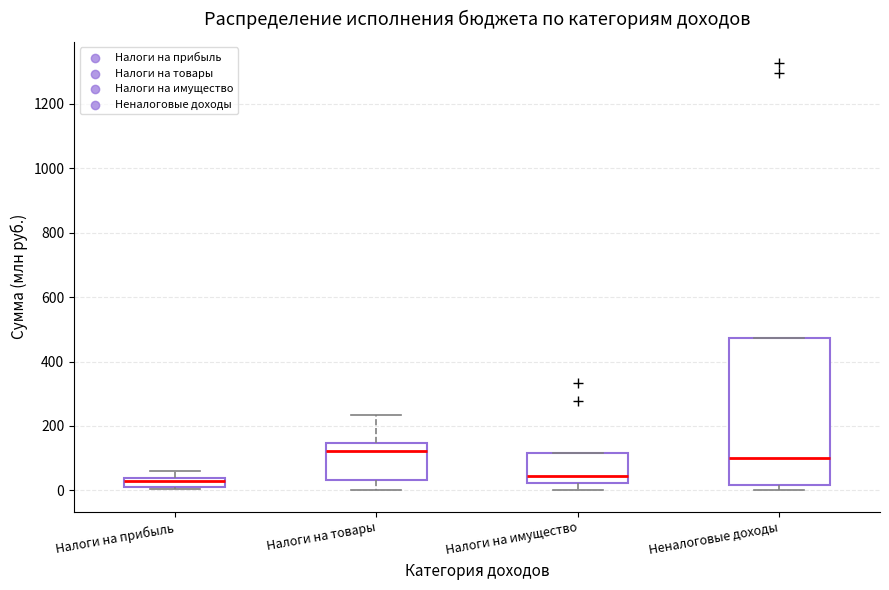

Comparing the boxes themselves (not the whiskers), which one is the tallest?

Неналоговые доходы